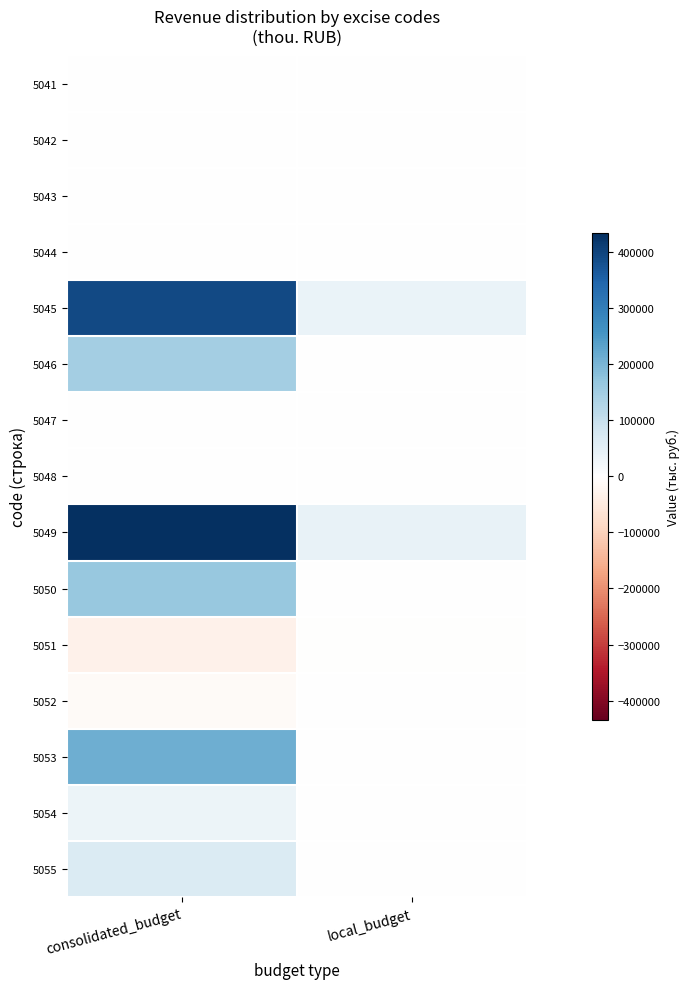

Which series has the widest spread of values?

5049